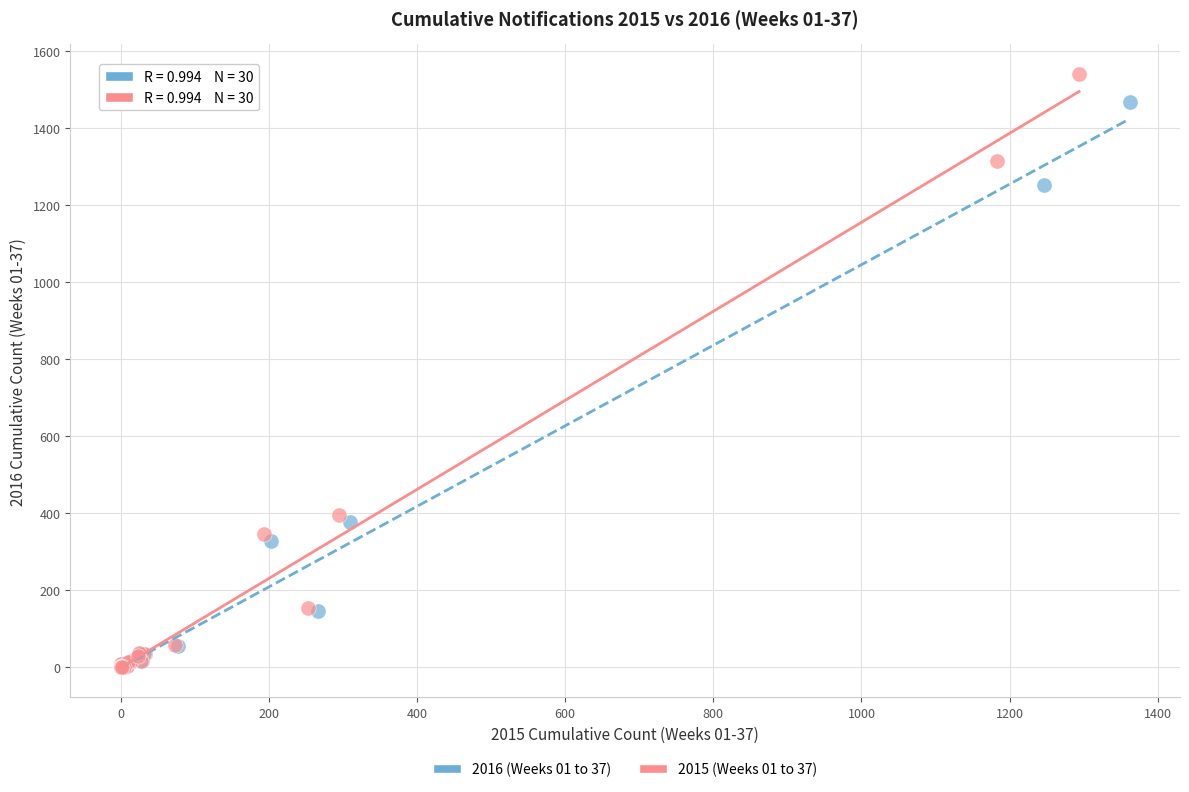

Which series has the largest Y range (max minus min)?

2015 (Weeks 01 to 37)